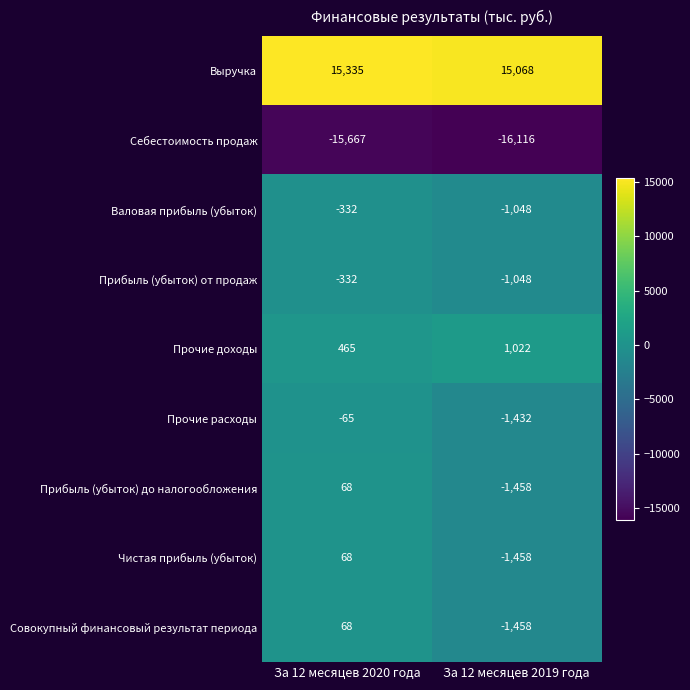

At which category is the sum across all series the highest?

За 12 месяцев 2020 года